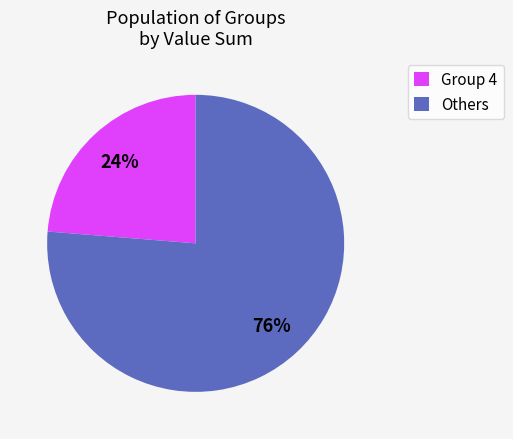

Which category accounts for the majority?

Others